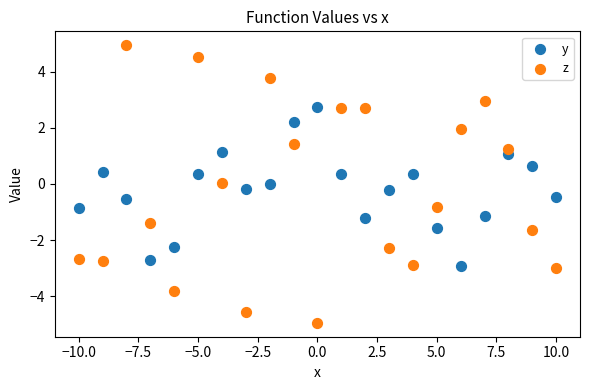

Which series reaches the maximum Y coordinate?

z